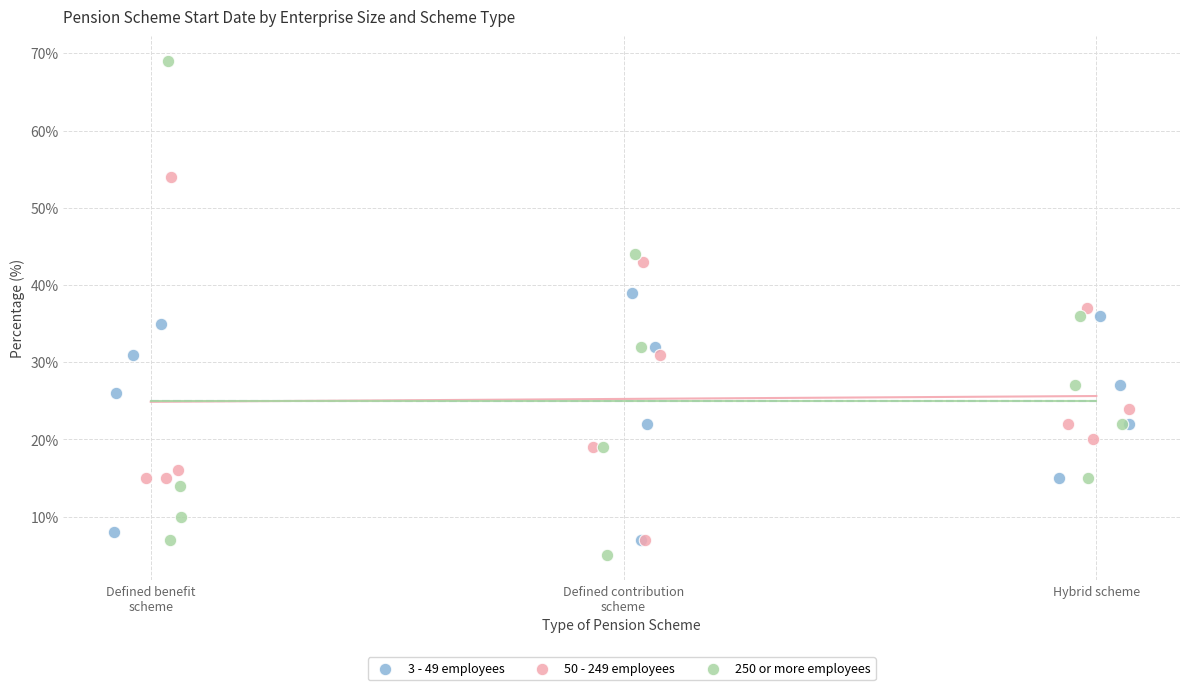

Which series contains the lowest Y value?

250 or more employees